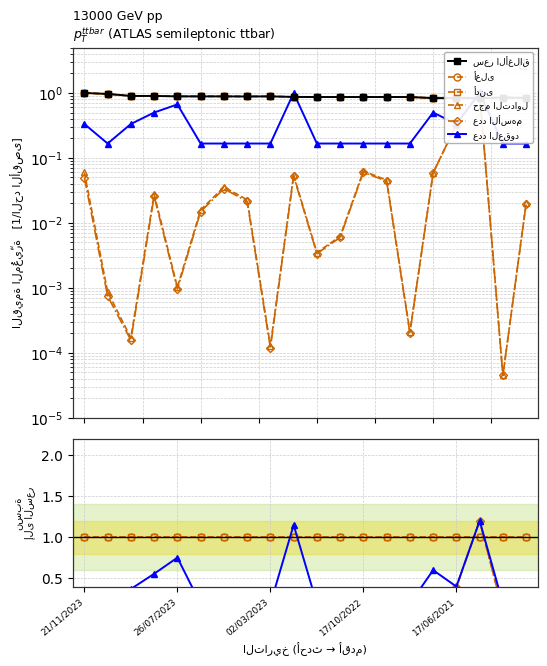

Which series has the widest spread of values?

حجم التداول